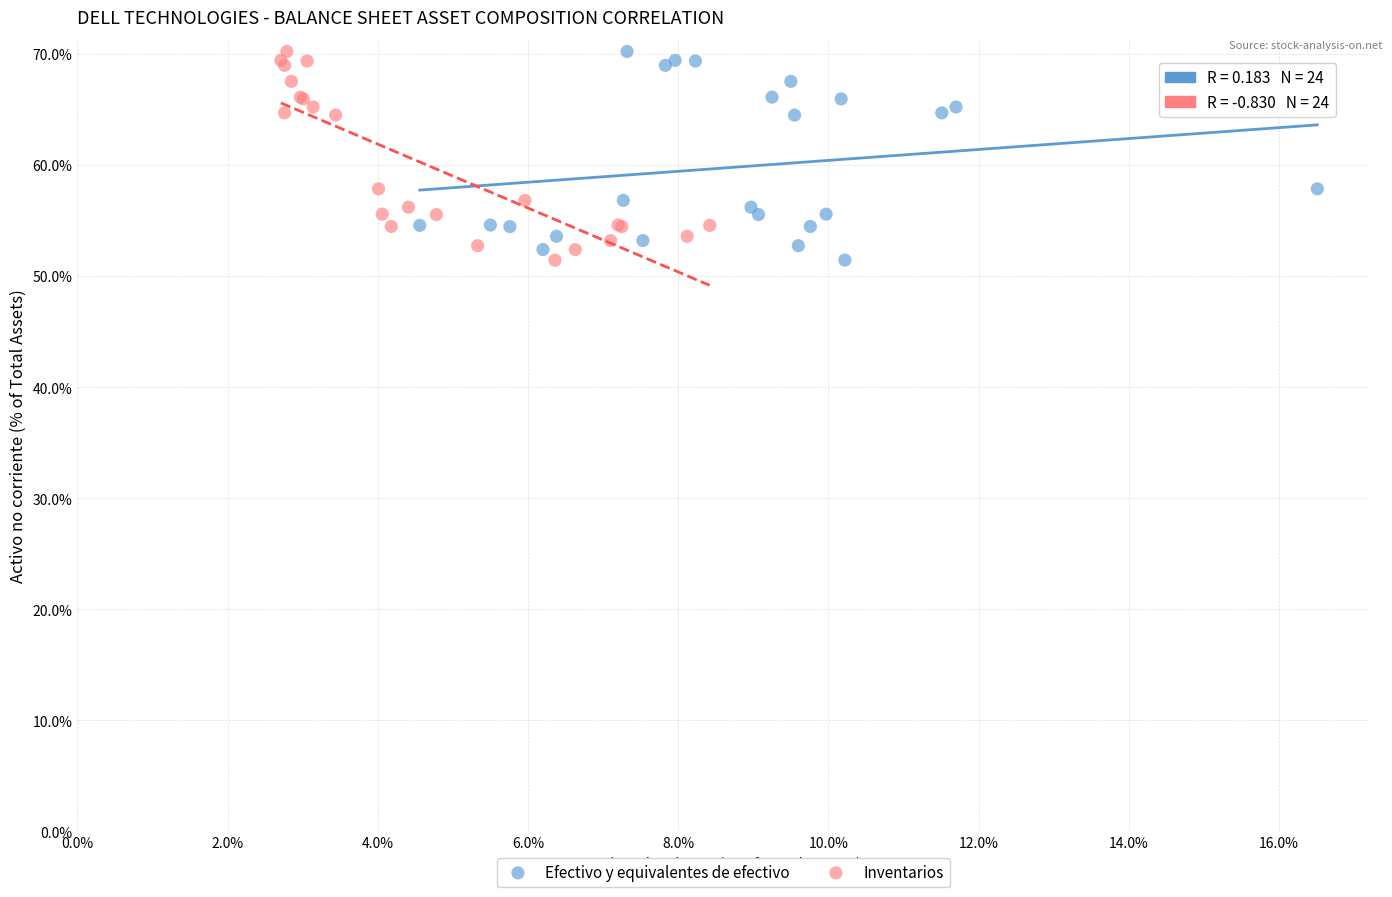

What are all the series names shown in the legend?

Efectivo y equivalentes de efectivo, Inventarios